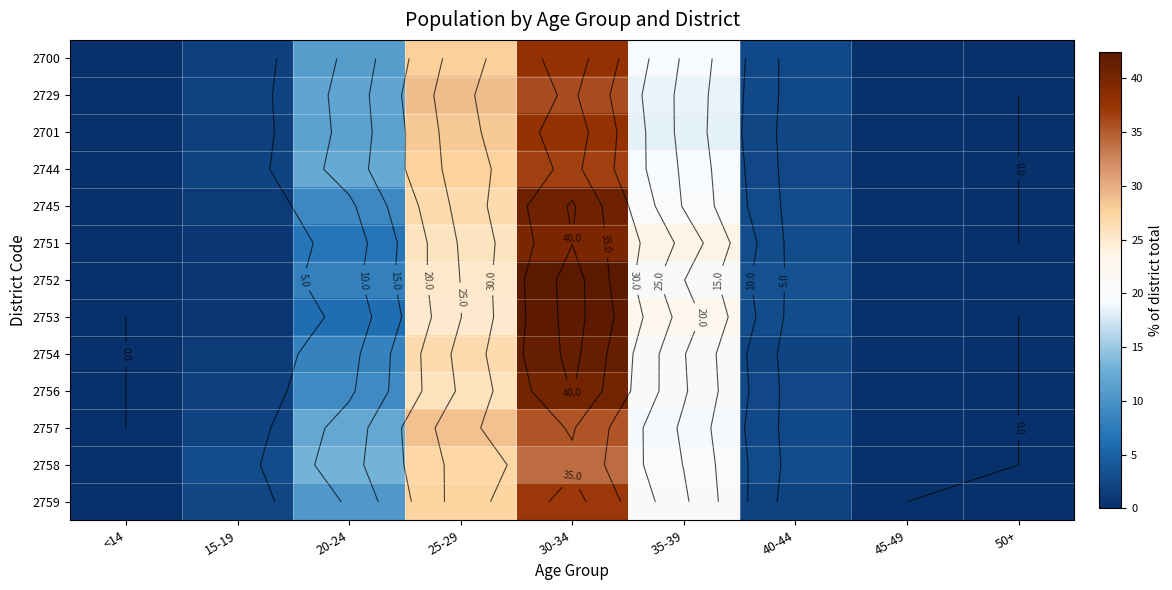

The value of 2754 at 45-49 is 0.1. True or false?

False